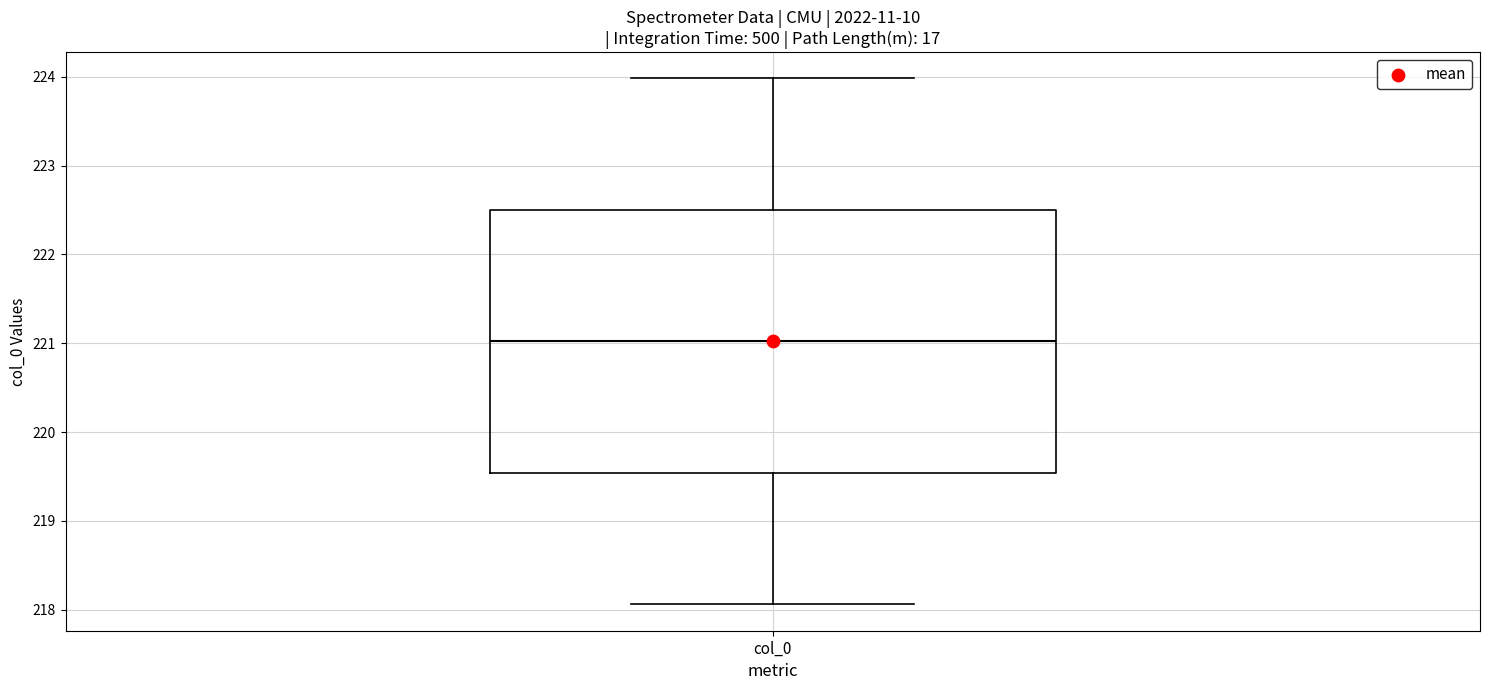

Read this box plot against the y-axis: the position of the median line, the range covered by the box, and the ends of both whiskers. The values are not printed on the chart, so give them approximately, as read against the axis.

median 221.0, box 219.5 to 222.5, whiskers 218.1 to 224.0